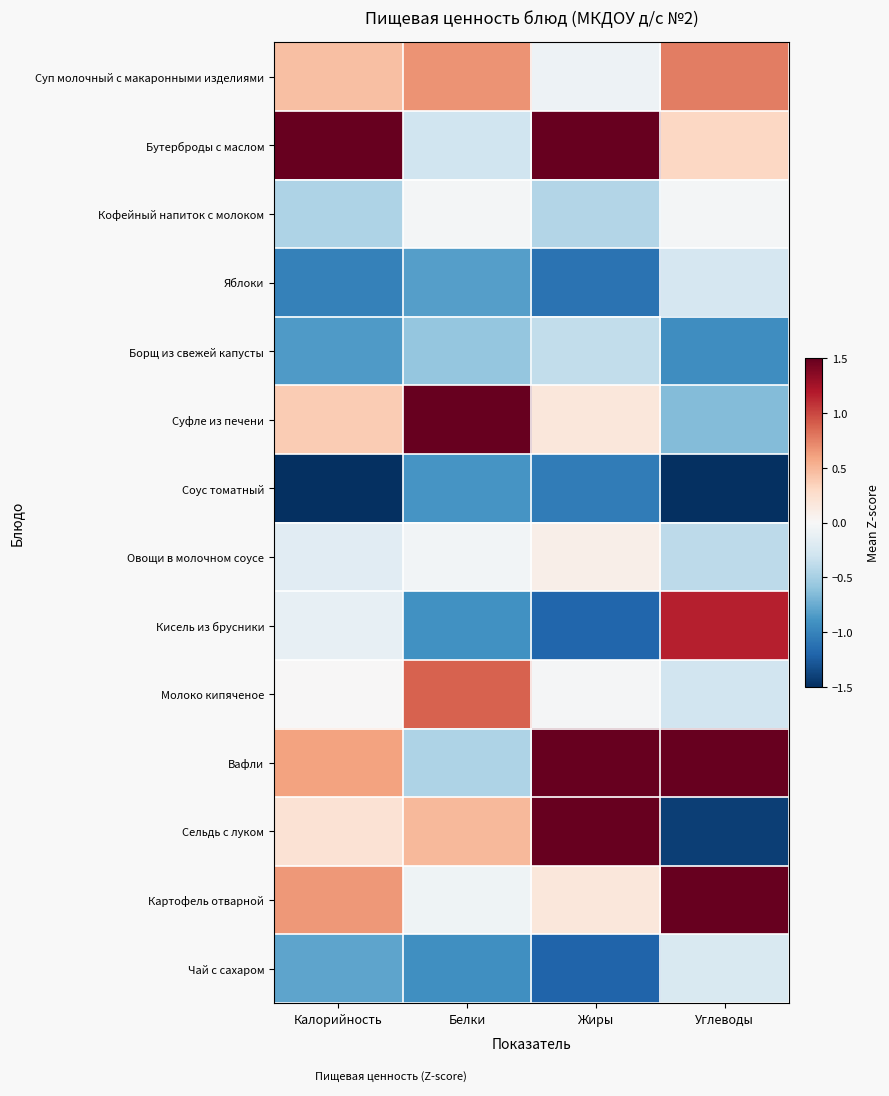

Reading left to right, list all the values displayed in this chart.

Суп молочный с макаронными изделиями: Калорийность=0.5	Белки=0.7	Жиры=-0.1	Углеводы=0.8
Бутерброды с маслом: Калорийность=2.7	Белки=-0.3	Жиры=1.6	Углеводы=0.3
Кофейный напиток с молоком: Калорийность=-0.5	Белки=-0.0	Жиры=-0.4	Углеводы=-0.0
Яблоки: Калорийность=-1.0	Белки=-0.8	Жиры=-1.1	Углеводы=-0.3
Борщ из свежей капусты: Калорийность=-0.9	Белки=-0.6	Жиры=-0.4	Углеводы=-0.9
Суфле из печени: Калорийность=0.4	Белки=3.0	Жиры=0.2	Углеводы=-0.7
Соус томатный: Калорийность=-1.6	Белки=-0.9	Жиры=-1.1	Углеводы=-1.5
Овощи в молочном соусе: Калорийность=-0.2	Белки=-0.0	Жиры=0.1	Углеводы=-0.4
Кисель из брусники: Калорийность=-0.1	Белки=-0.9	Жиры=-1.2	Углеводы=1.2
Молоко кипяченое: Калорийность=0.0	Белки=0.9	Жиры=-0.0	Углеводы=-0.3
Вафли: Калорийность=0.6	Белки=-0.5	Жиры=1.7	Углеводы=1.9
Сельдь с луком: Калорийность=0.2	Белки=0.5	Жиры=1.7	Углеводы=-1.4
Картофель отварной: Калорийность=0.7	Белки=-0.1	Жиры=0.2	Углеводы=1.6
Чай с сахаром: Калорийность=-0.8	Белки=-0.9	Жиры=-1.2	Углеводы=-0.2